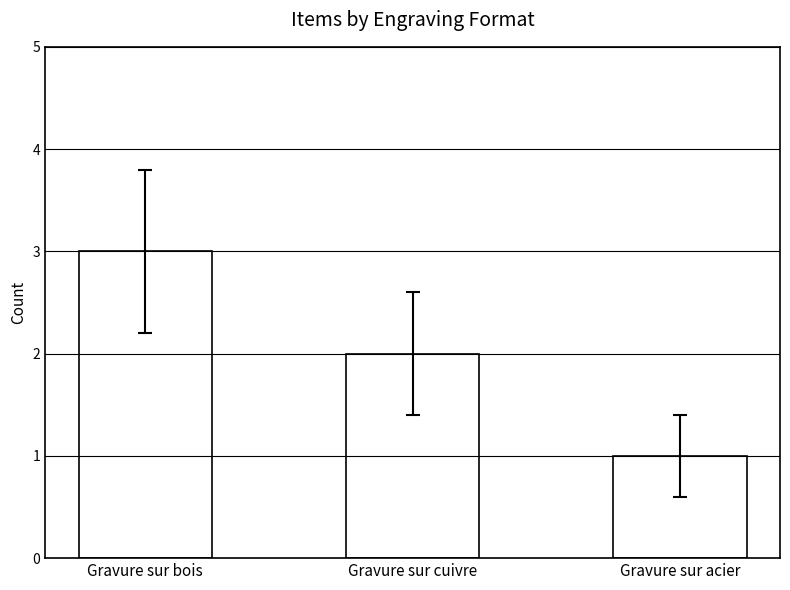

Reading left to right, transcribe all the data shown in this chart.

Gravure sur bois=3	Gravure sur cuivre=2	Gravure sur acier=1